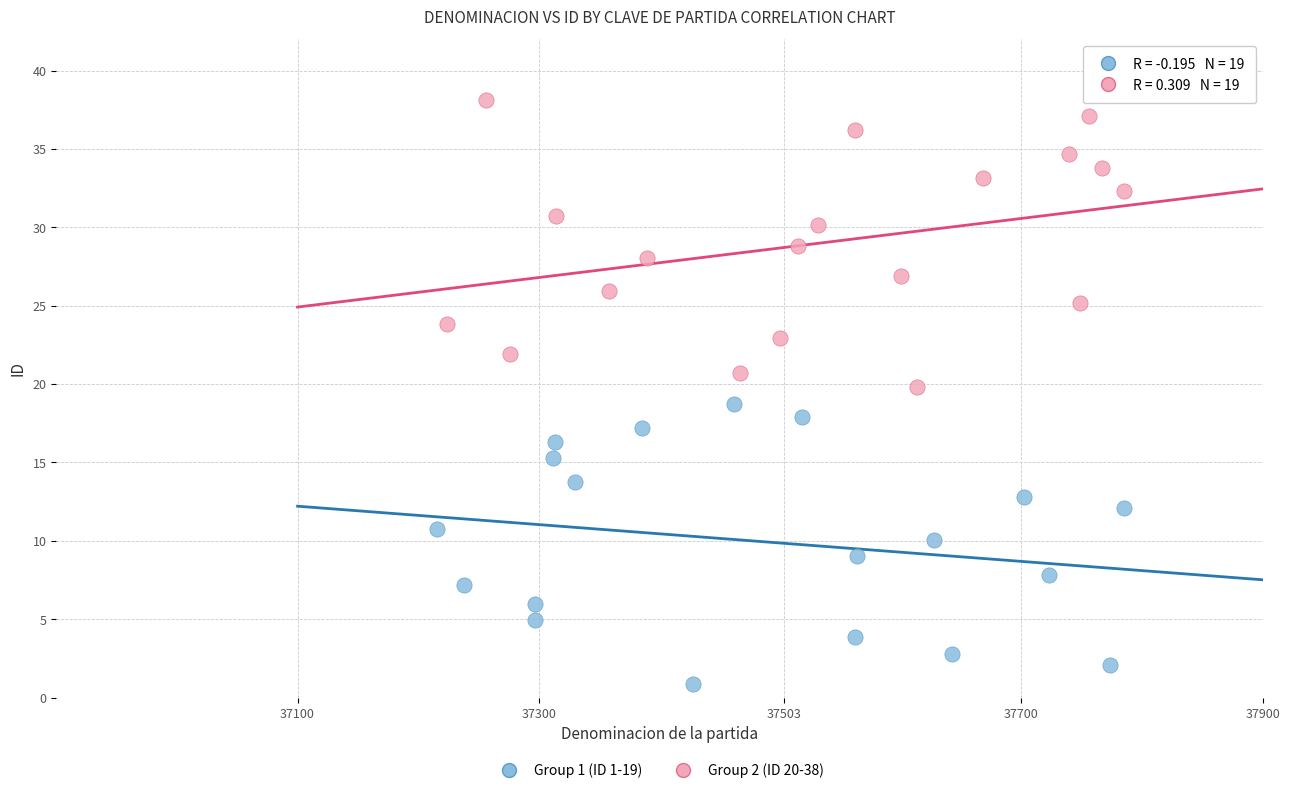

Which series has the largest Y range (max minus min)?

Group 2 (ID 20-38)